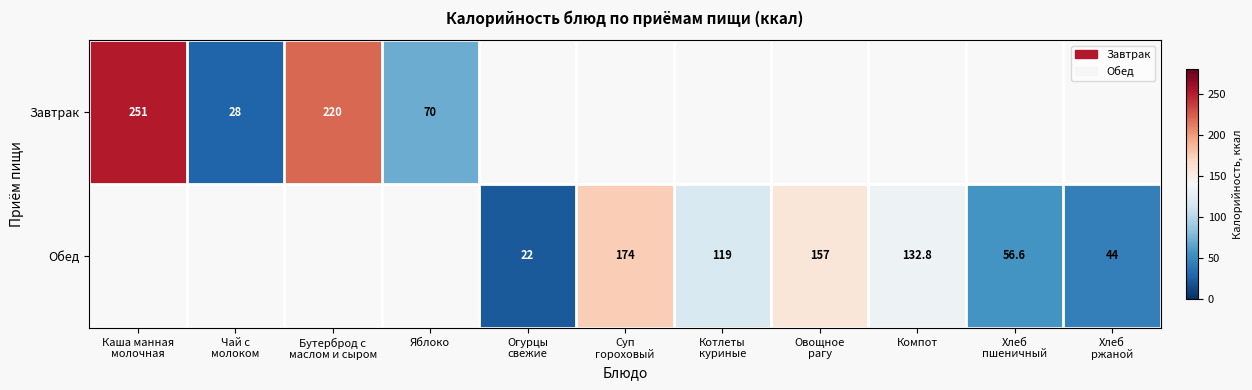

What is the minimum value shown in the chart?

22.0